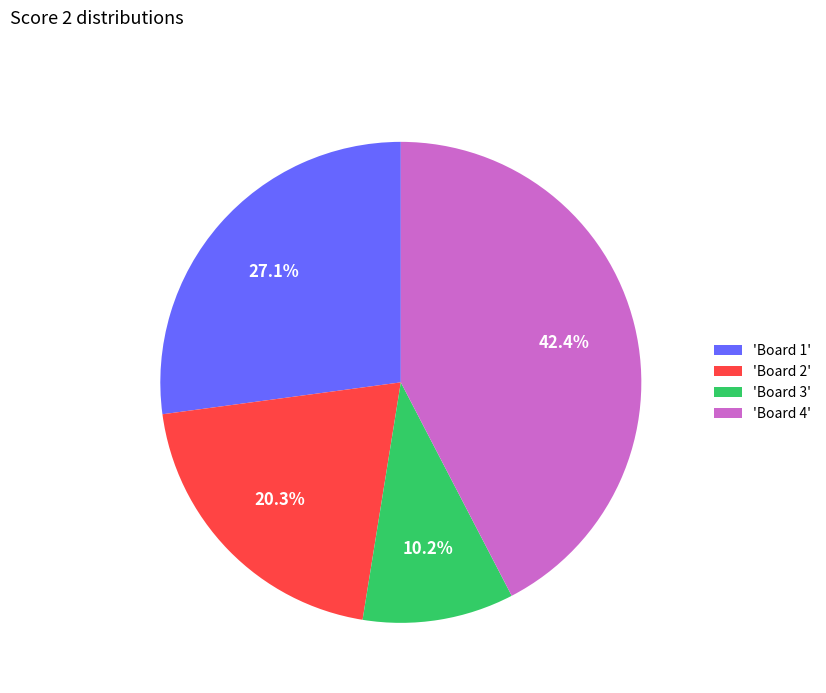

Which category has the smallest portion of the pie?

'Board 3'